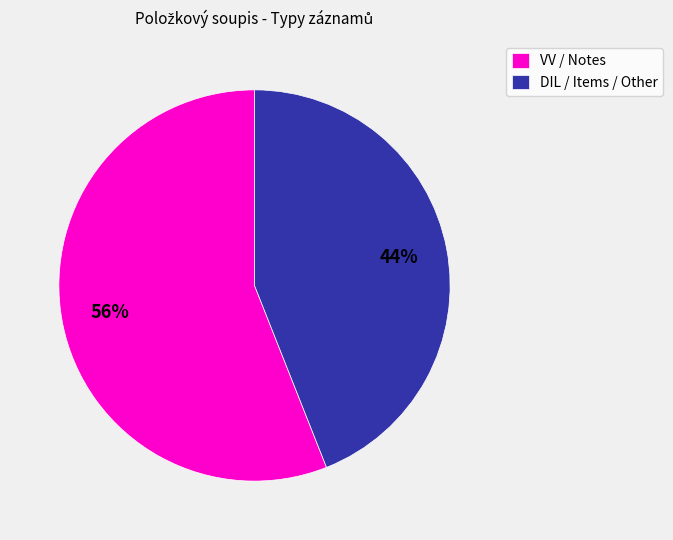

To the nearest percent, what percentage of the pie is DIL / Items / Other?

44%